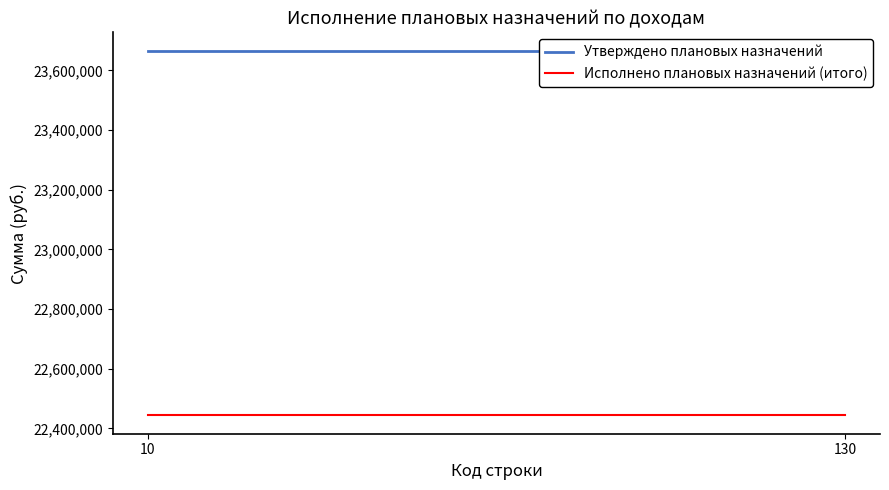

Rank the categories by Утверждено плановых назначений value from highest to lowest.

10, 130